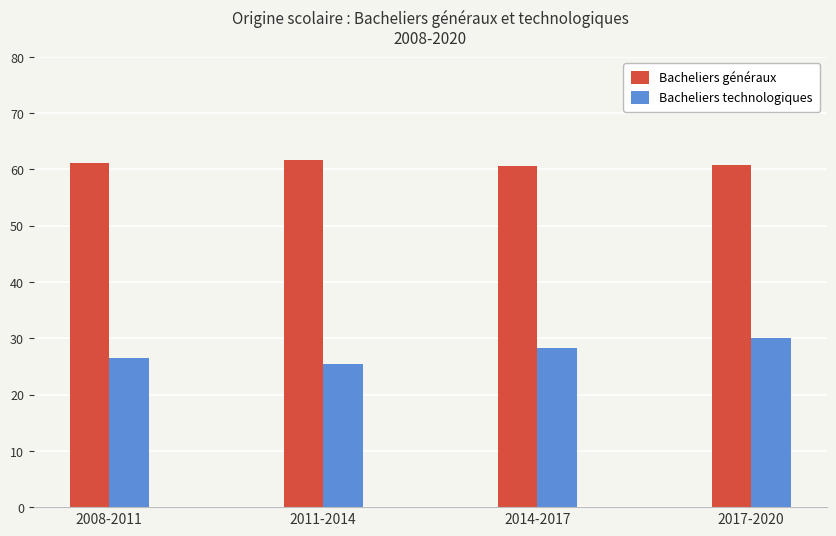

Which series has the largest range (max minus min)?

Bacheliers technologiques